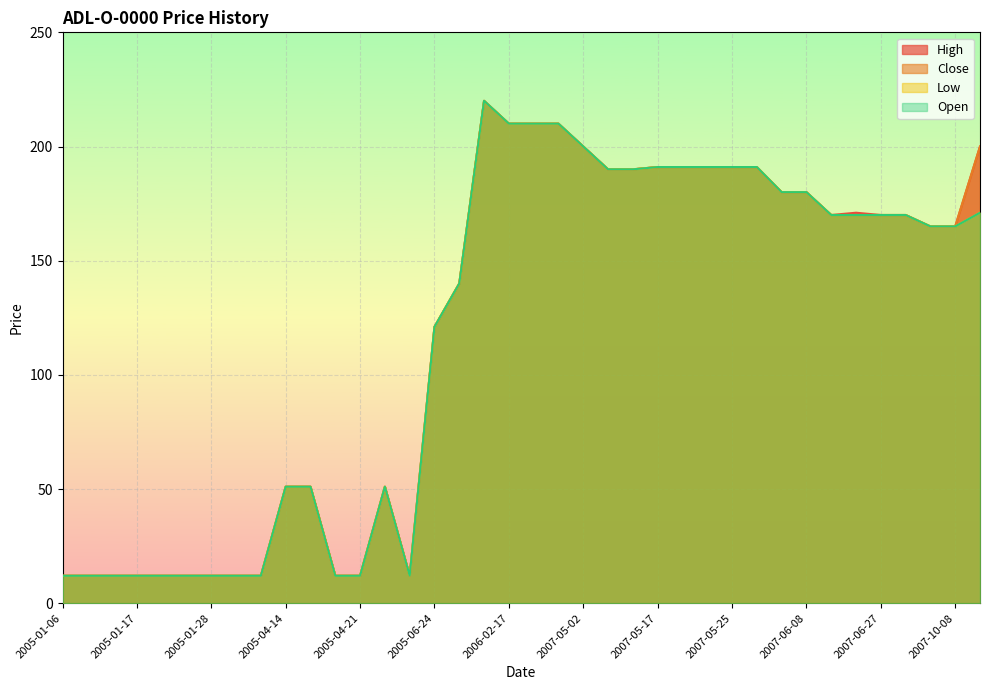

Which series has the largest range (max minus min)?

High